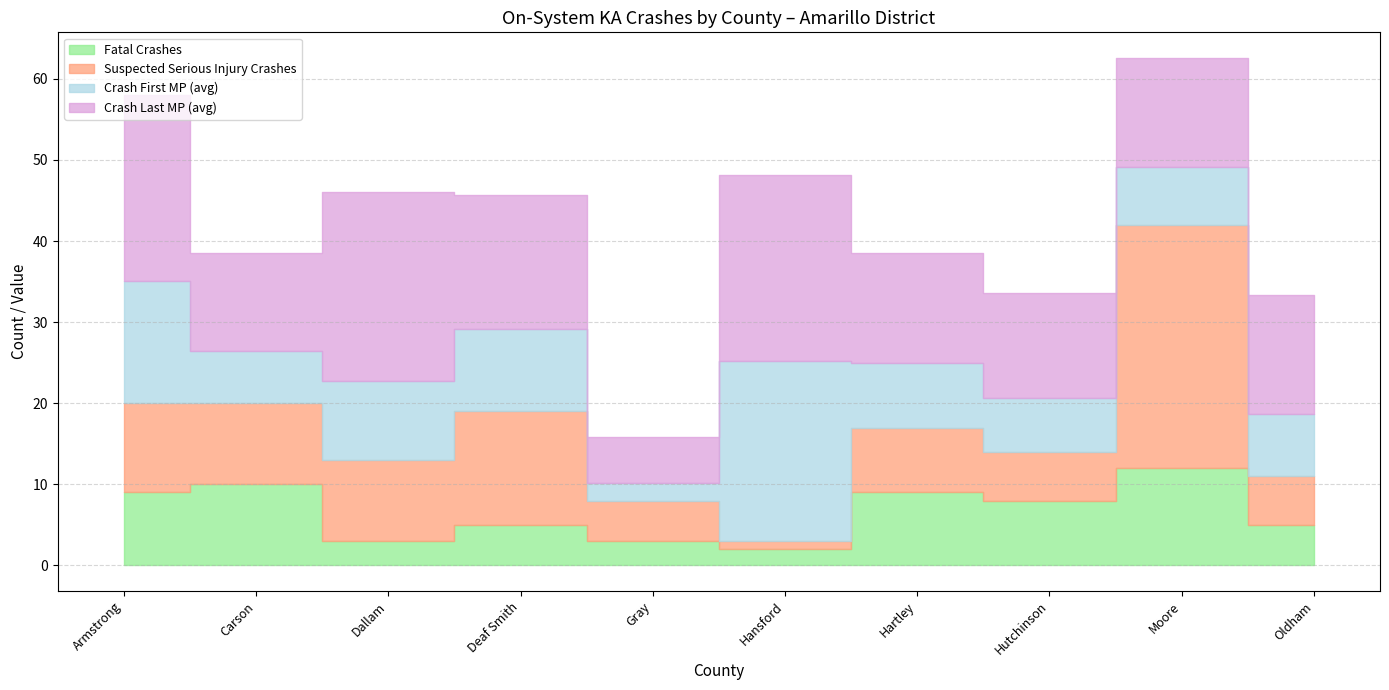

How many data points in Fatal Crashes are less than 8?

5